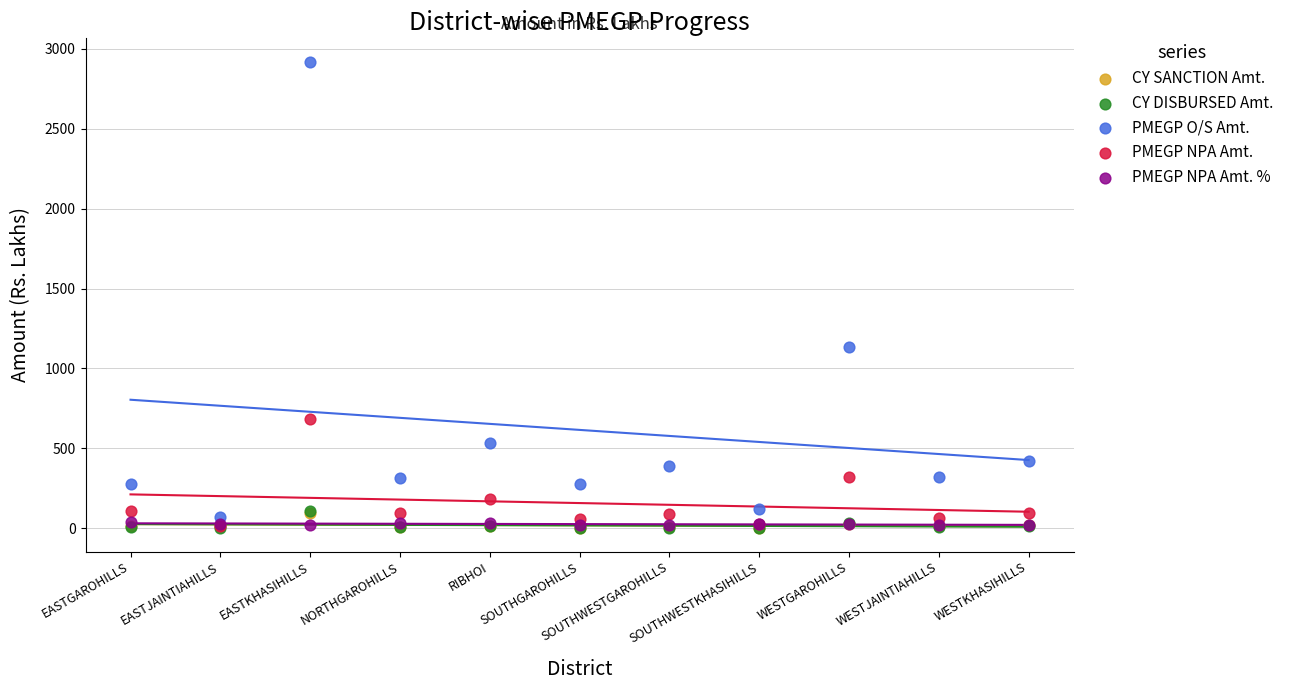

What are all the series names shown in the legend?

CY SANCTION Amt., CY DISBURSED Amt., PMEGP O/S Amt., PMEGP NPA Amt., PMEGP NPA Amt. %